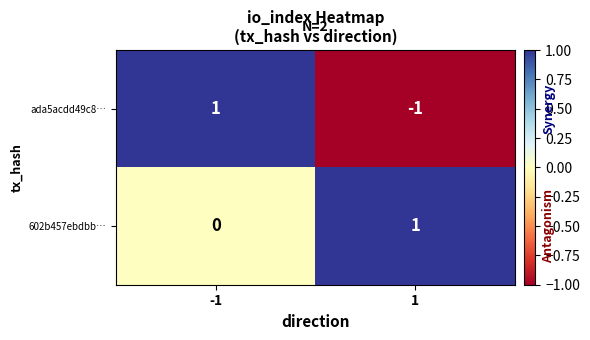

Rank the series by their average value, from highest to lowest.

602b457ebdbb…, ada5acdd49c8…